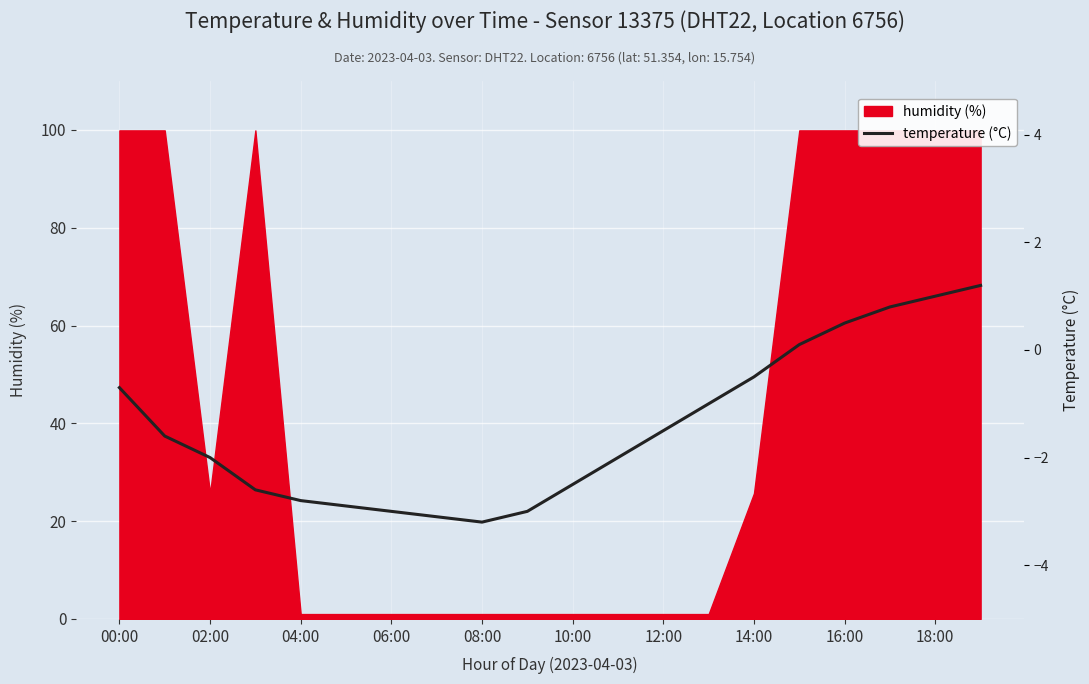

How many lines are shown in the chart?

1